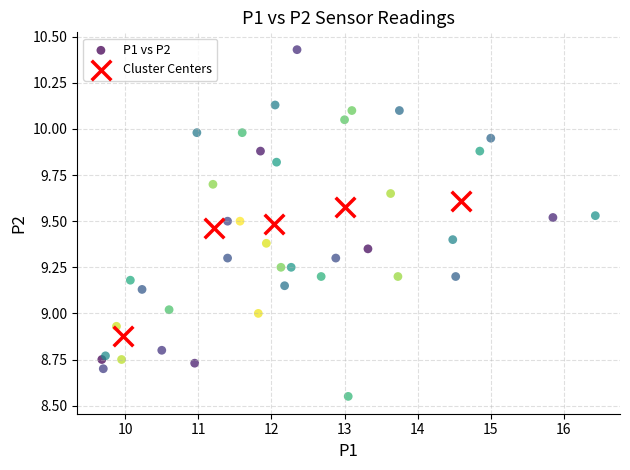

Which series has the largest Y range (max minus min)?

P1 vs P2